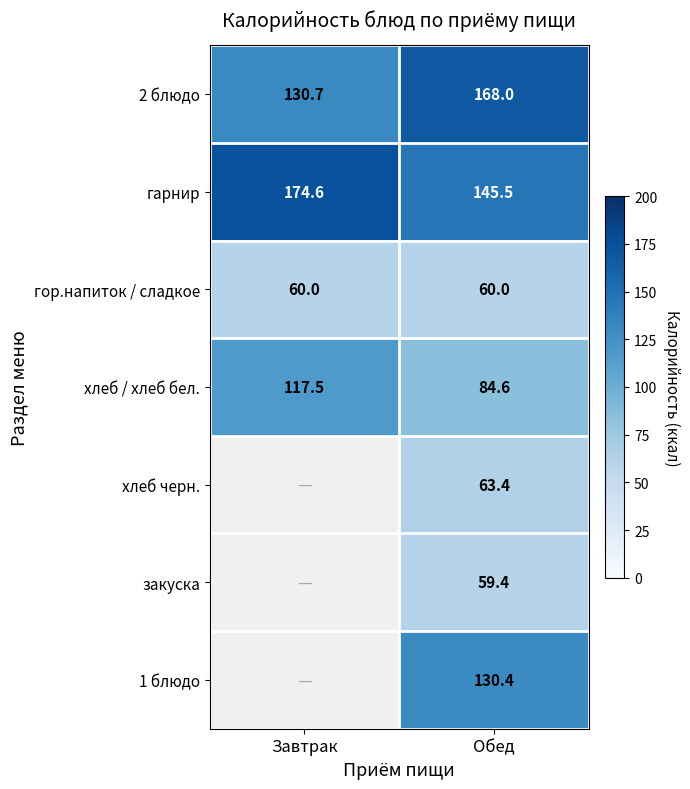

The гор.напиток / сладкое series shows 18.1 at Обед. True or false?

False